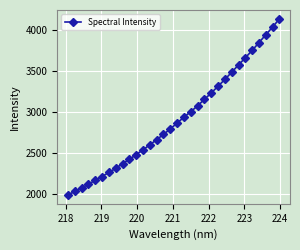

True or false: the data has more than 1 interior local peaks.

False